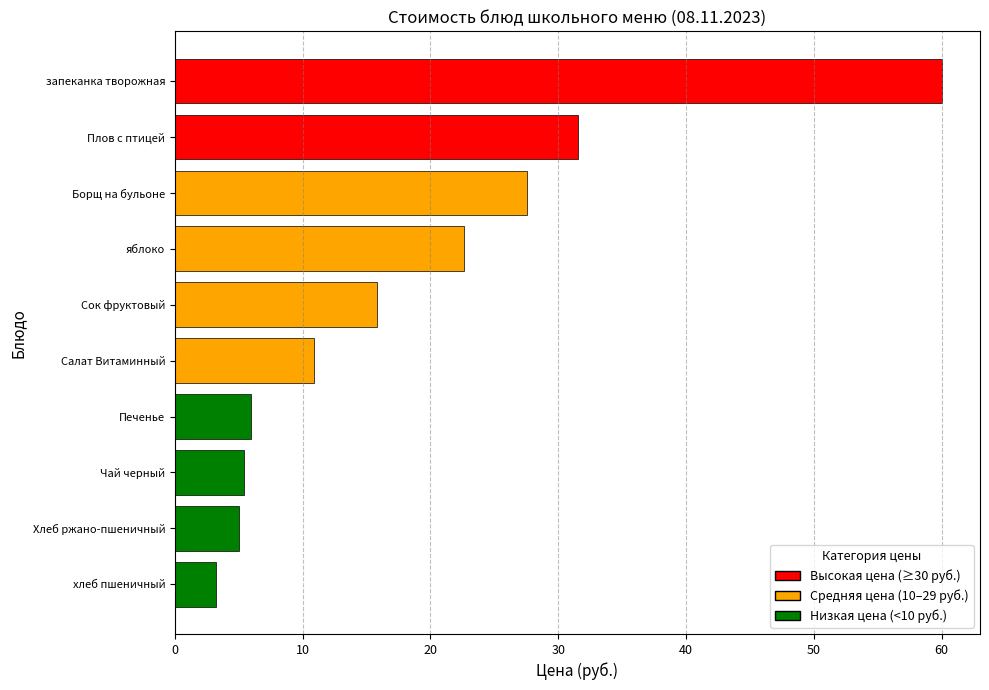

Which label corresponds to the smallest value in the chart?

хлеб пшеничный